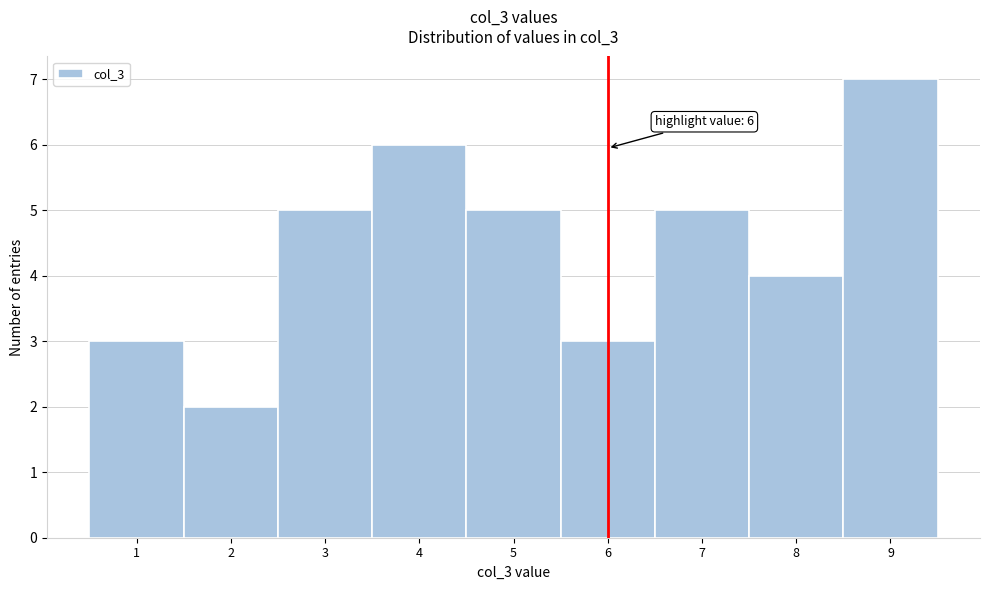

Which range on the x-axis has the tallest bar?

8.5 to 9.5